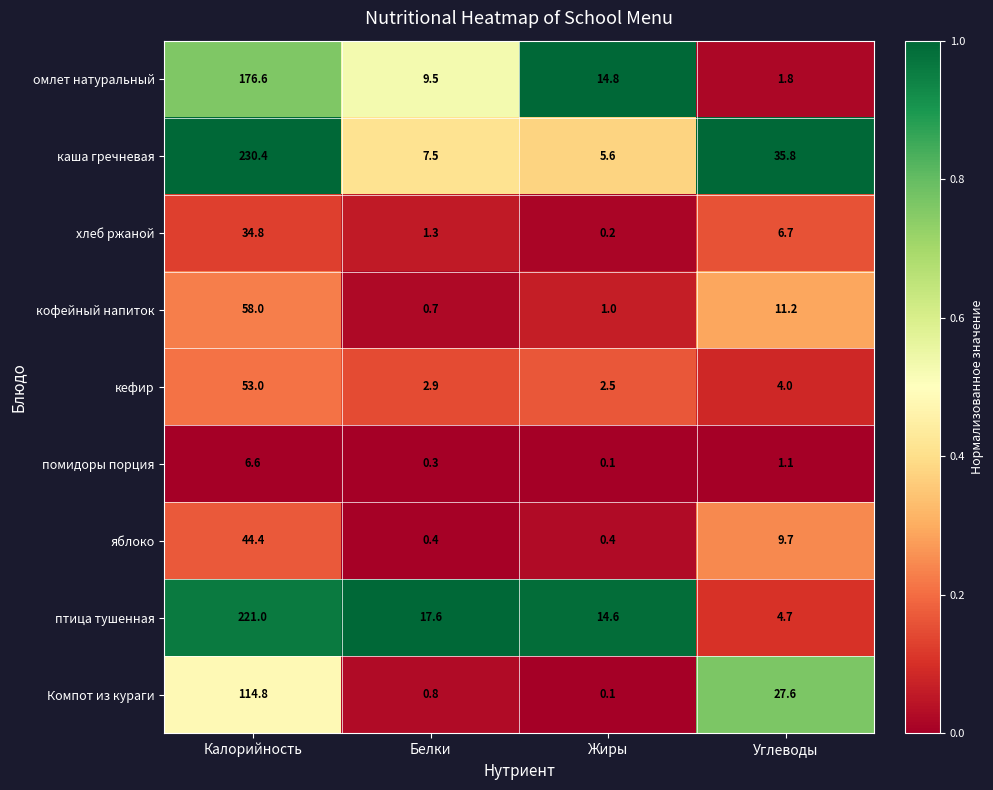

What is the difference between the second highest and minimum values in the яблоко series?

9.3